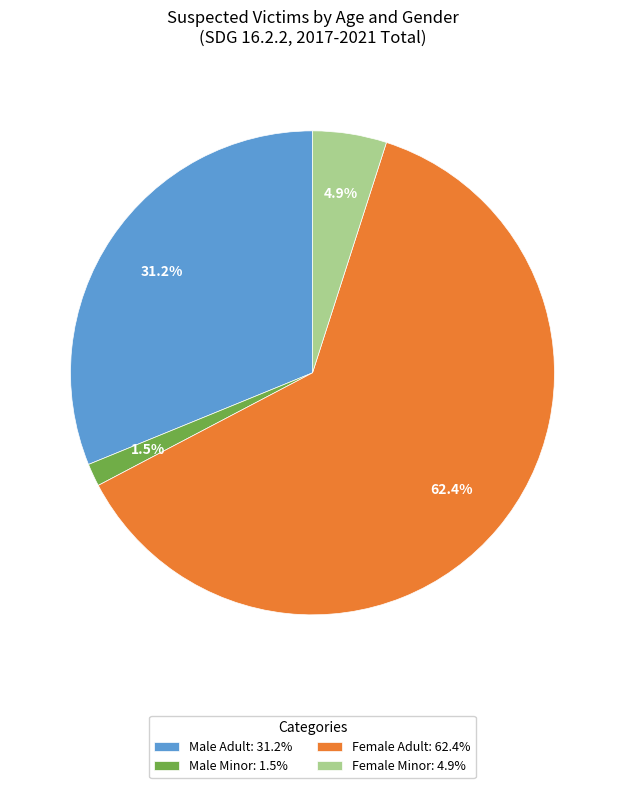

What is the smallest slice in the pie chart?

Male Minor